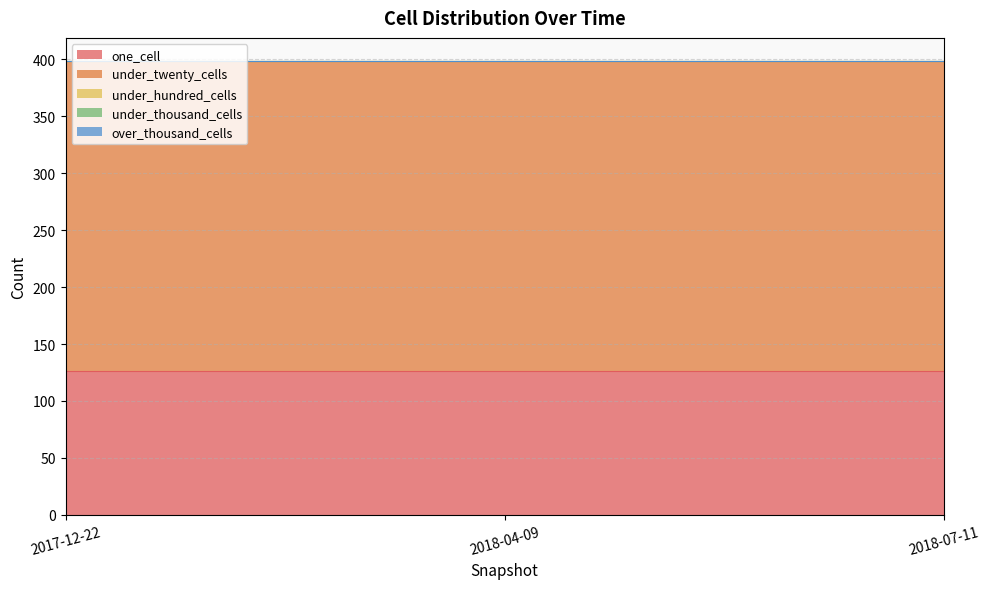

Which category has the lowest value across all series?

2017-12-22